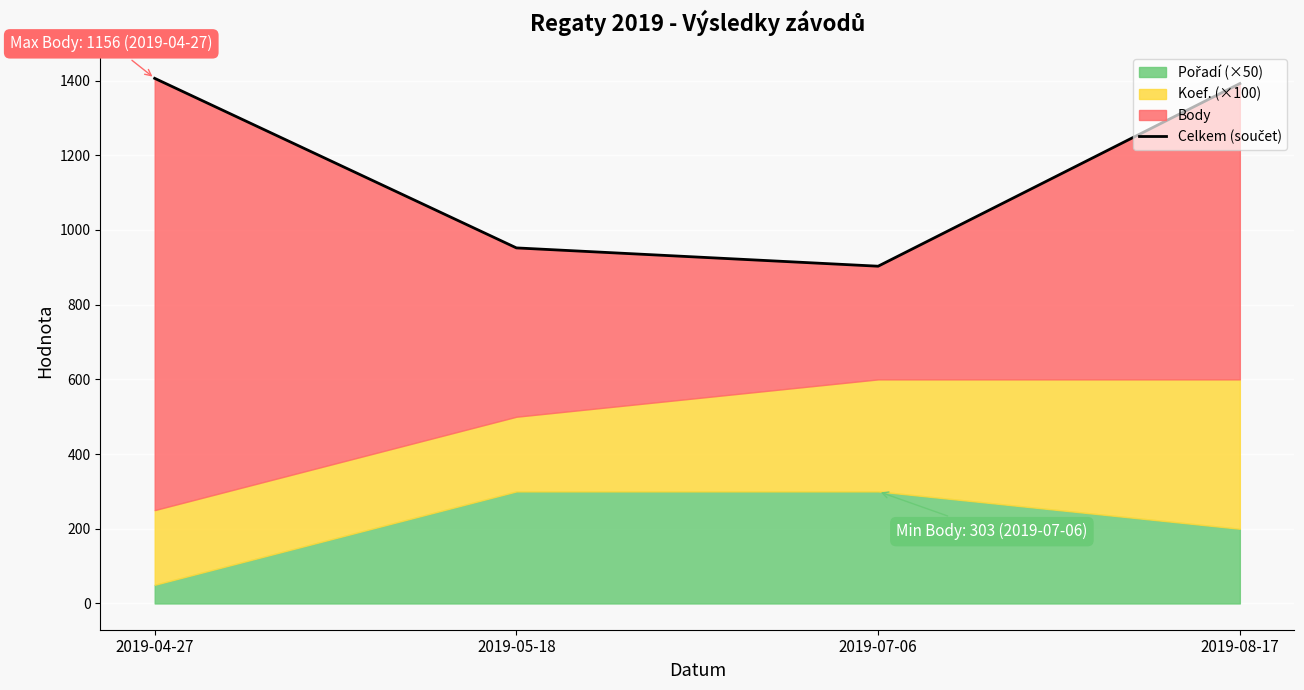

What is the average value?

1163